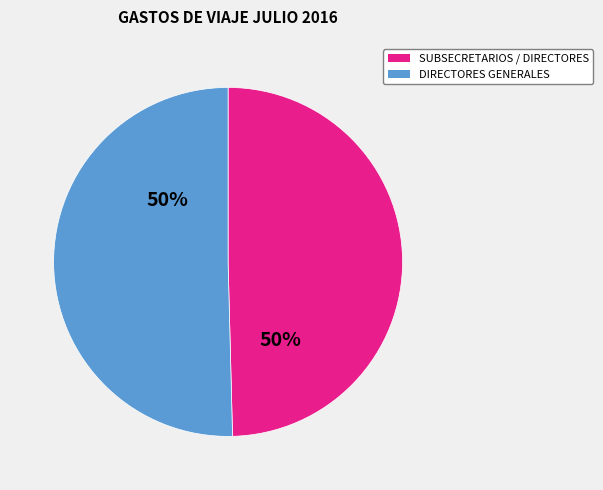

To the nearest percent, what is the average slice percentage?

50%